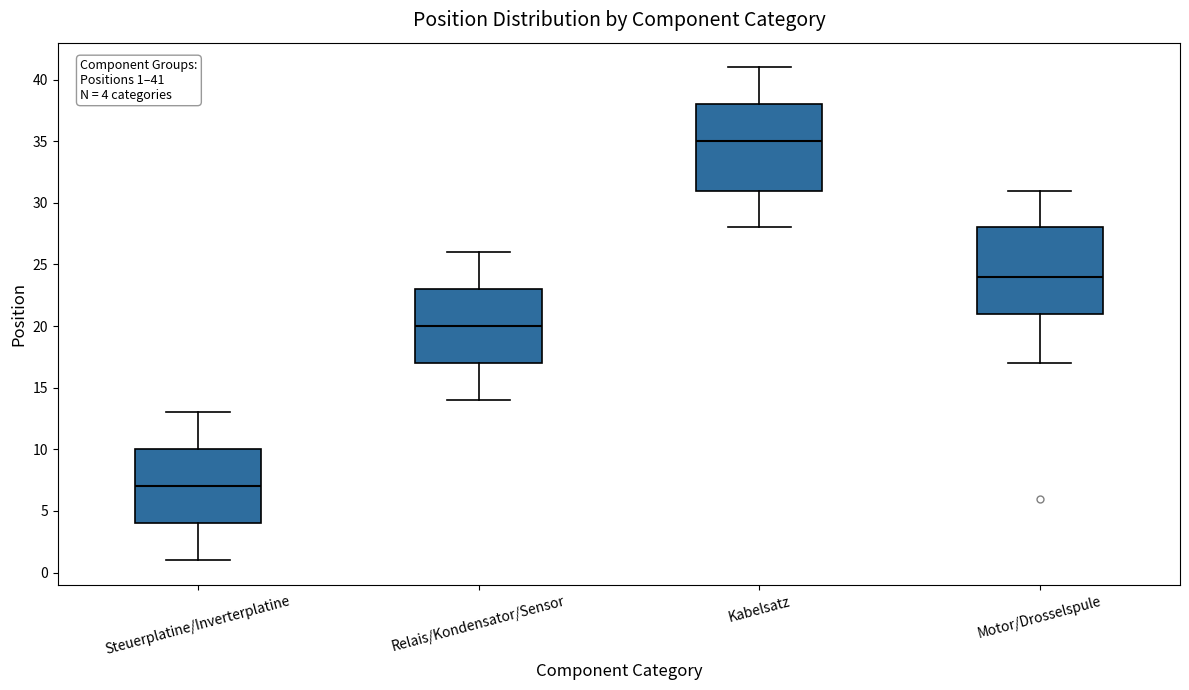

Which box's median line is the lowest?

Steuerplatine/Inverterplatine